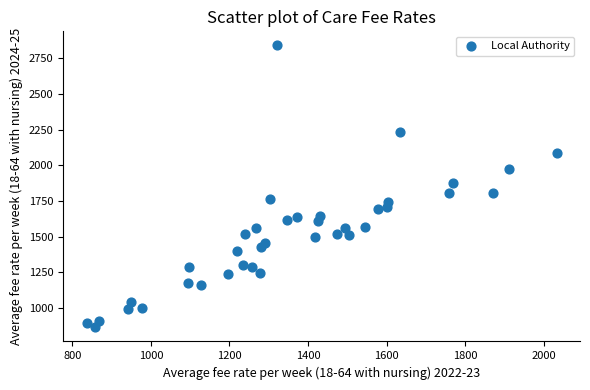

What is the range of Y values (max minus min)?

1979.0